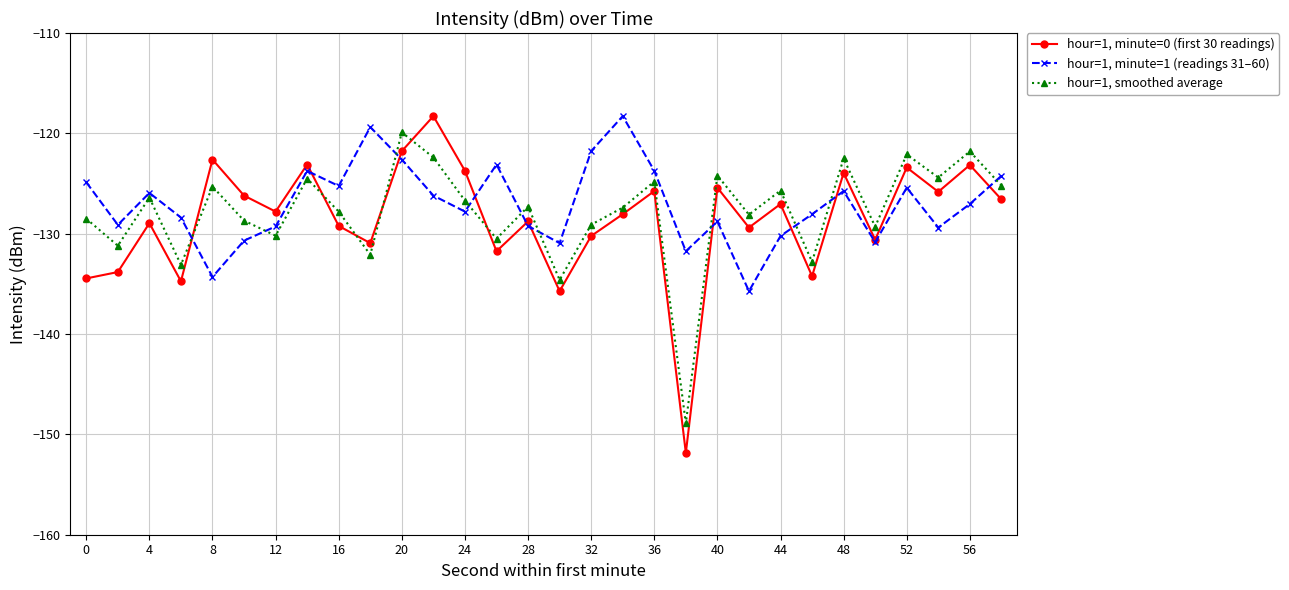

What is the minimum value shown in the chart?

-151.8